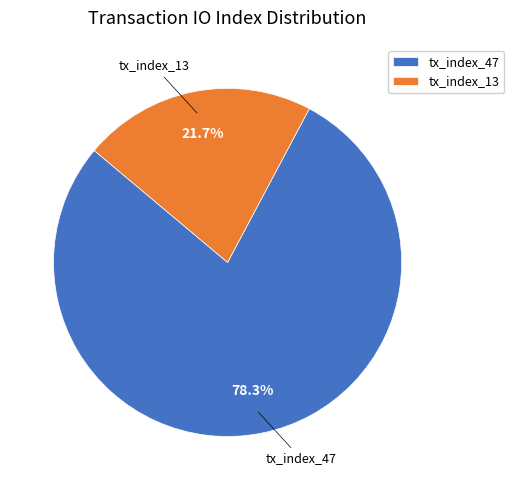

Is the sum of tx_index_13 and tx_index_47 greater than half?

Yes